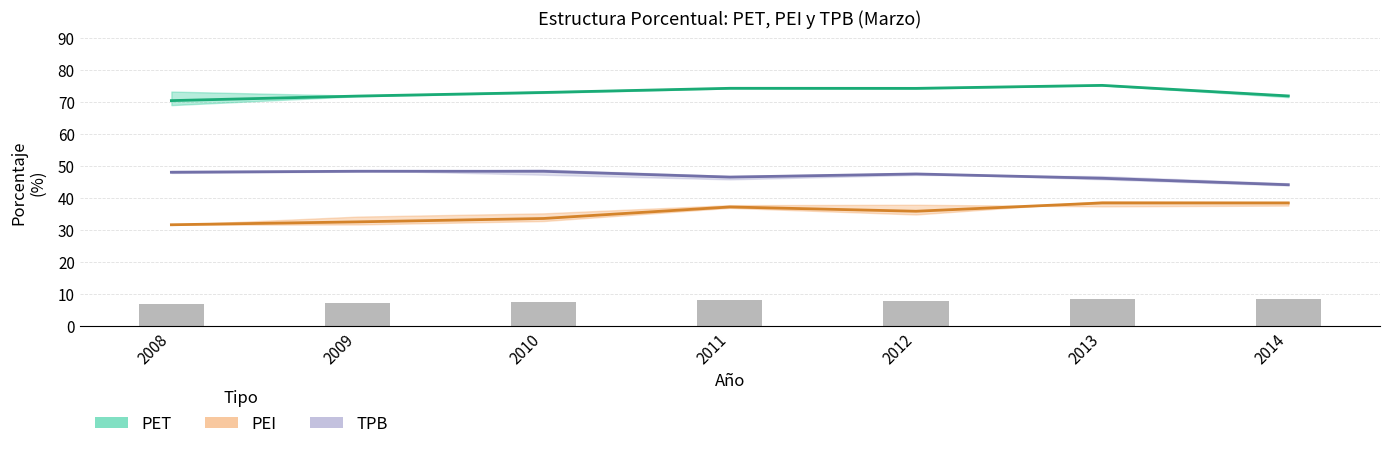

What is the sum of the PET (marzo) values at 2014 and 2010?

145.1